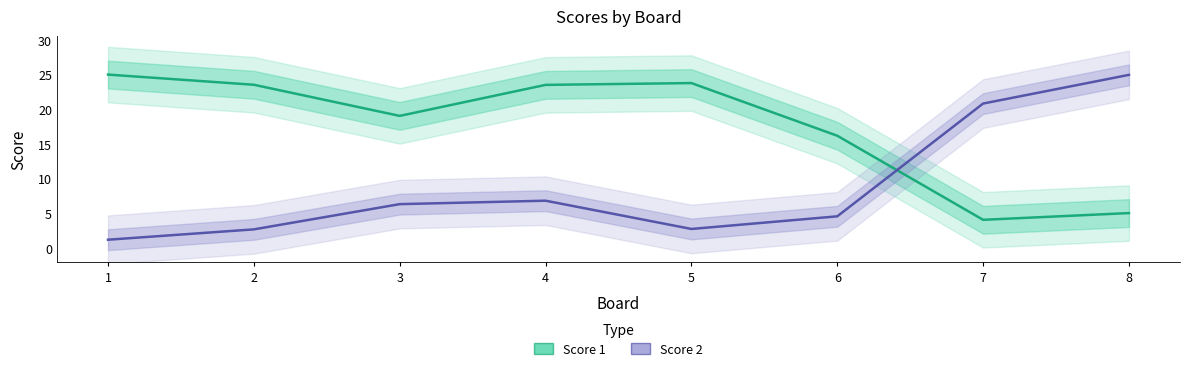

What is the difference between the highest and lowest values at 2?

20.8